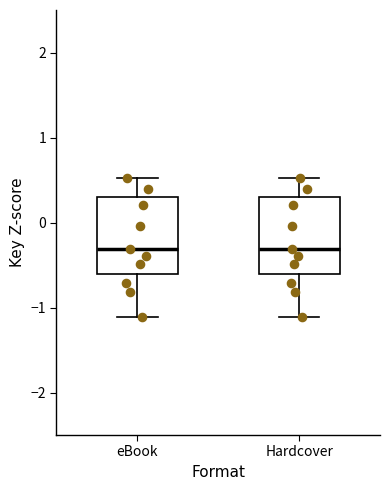

Reading left to right, transcribe this box plot: for each box, give where its median line is, the range the box spans, and where its two whiskers end, as read against the y-axis. The values are not printed on the chart, so give them approximately, as read against the axis.

eBook: median -0.3, box -0.6 to 0.3, whiskers -1.1 to 0.5
Hardcover: median -0.3, box -0.6 to 0.3, whiskers -1.1 to 0.5